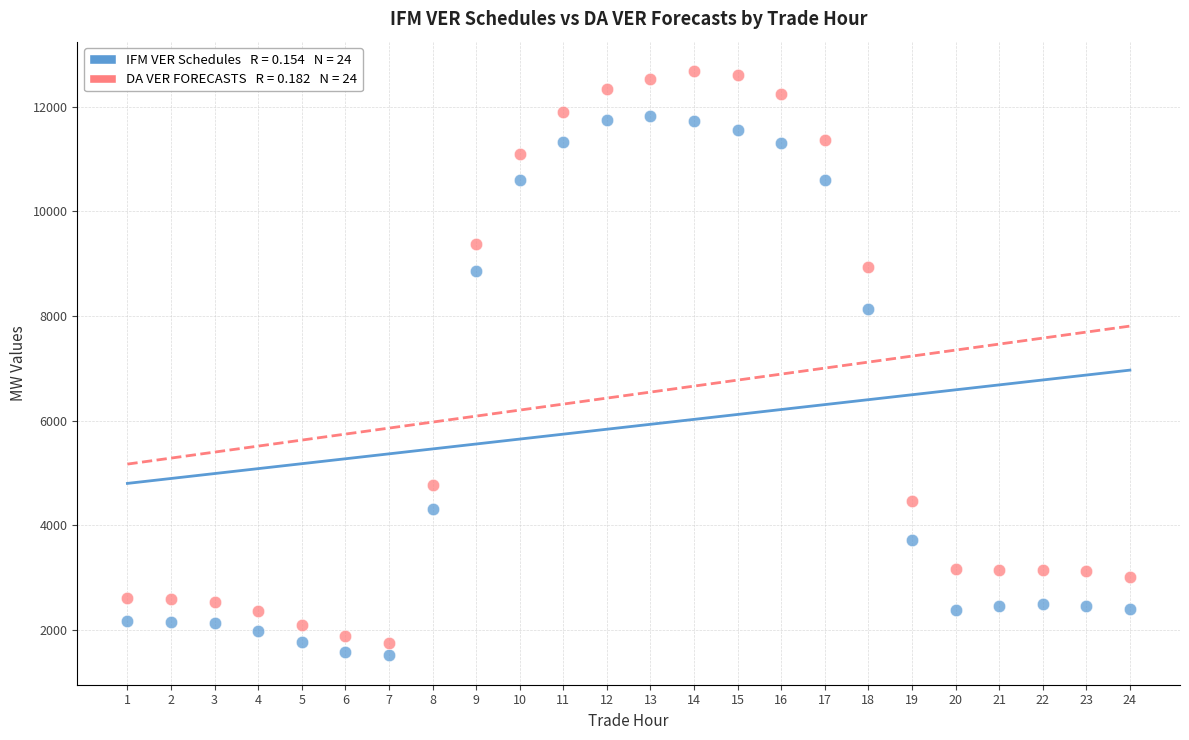

Across all series, what Y value is closest to 7096?

8124.9